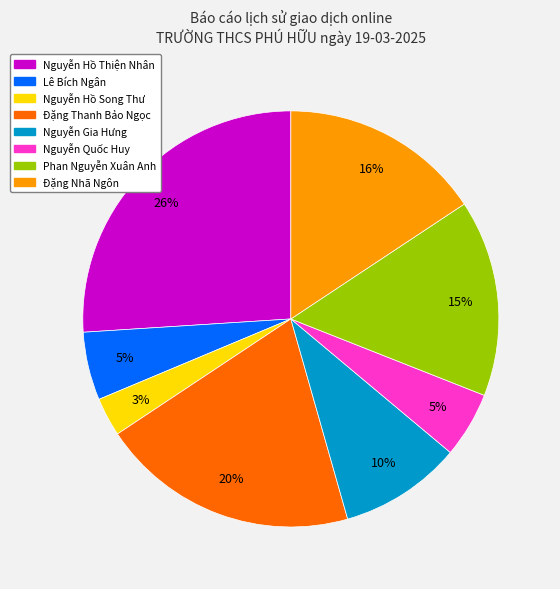

Does Lê Bích Ngân account for over 50% of the chart?

No